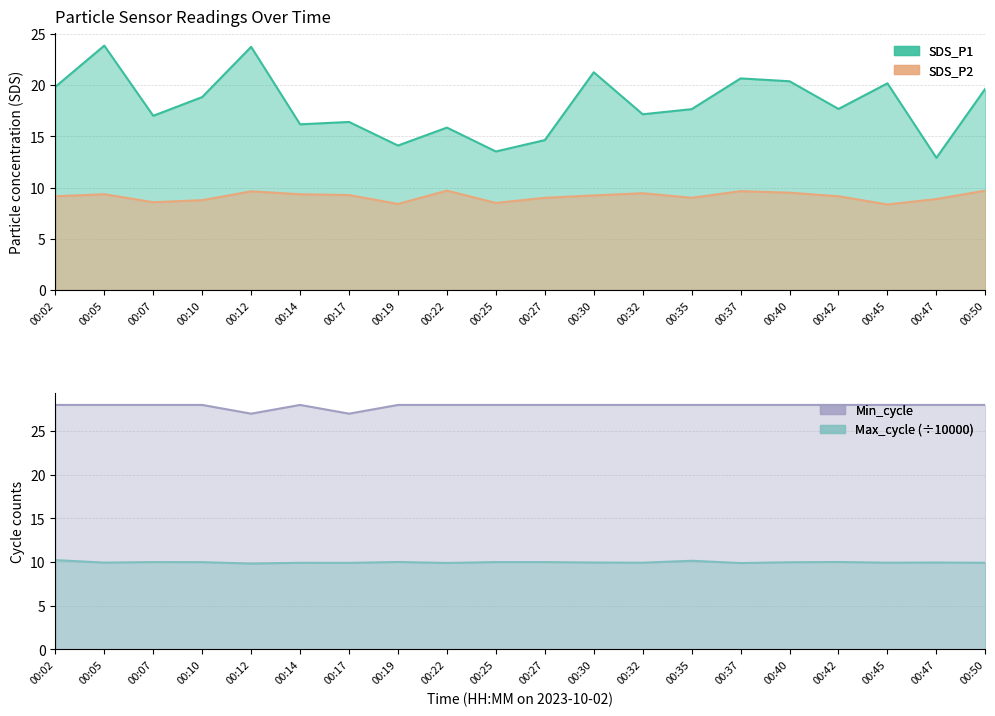

At how many categories does at least one series exceed 12?

20